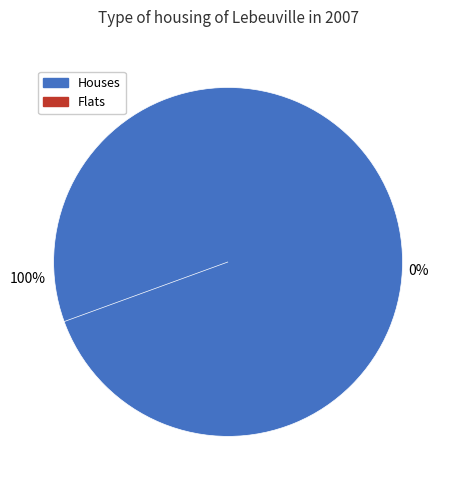

Does HeLa VAPB DKO + PH domain OSBP represent more than half of the total?

Yes